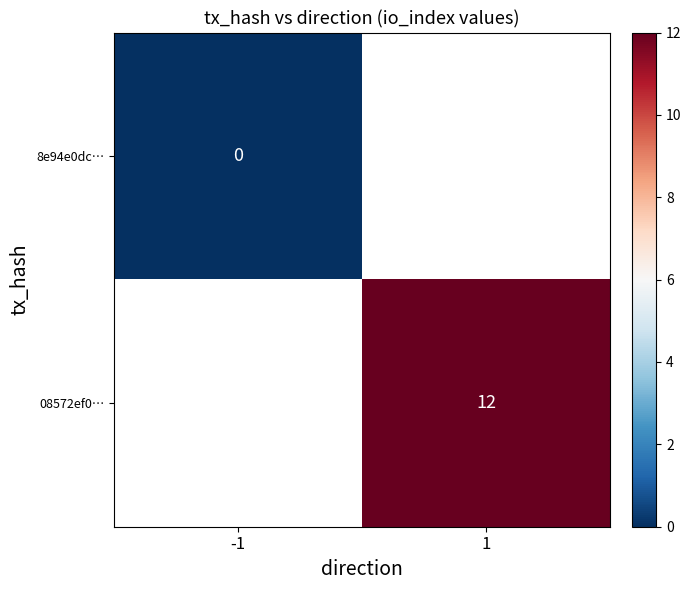

The value of 08572ef0… at 1 is 3. True or false?

False